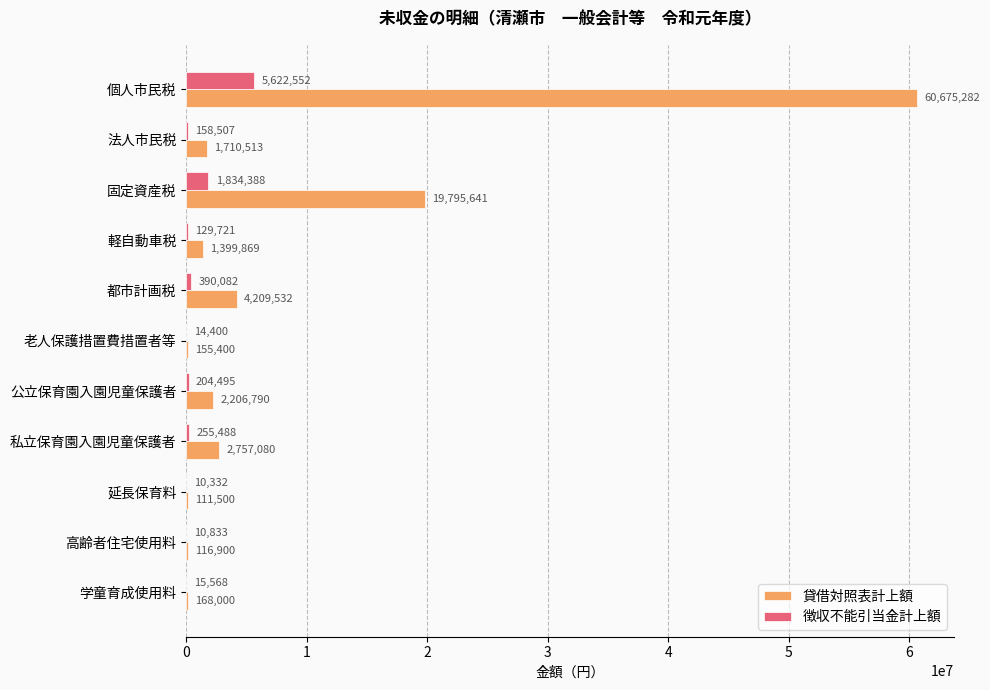

What value does the 貸借対照表計上額 series have at 老人保護措置費措置者等, to the nearest 100?

155400